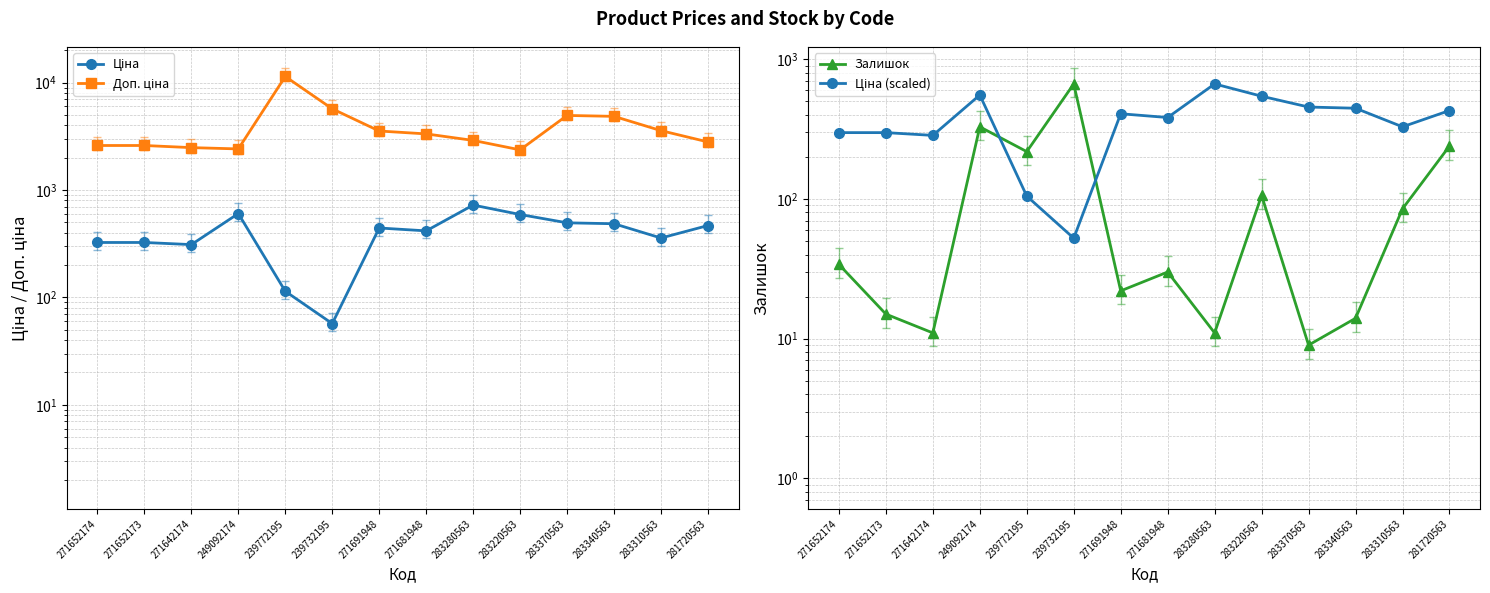

How many categories are shown in the chart?

14